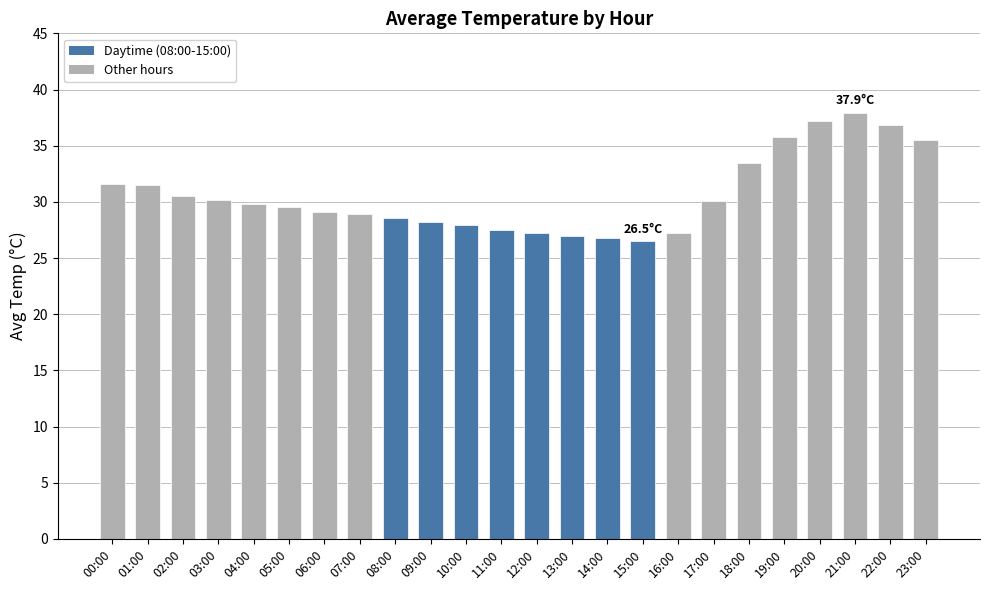

At which category does the chart reach its peak across all series?

21:00